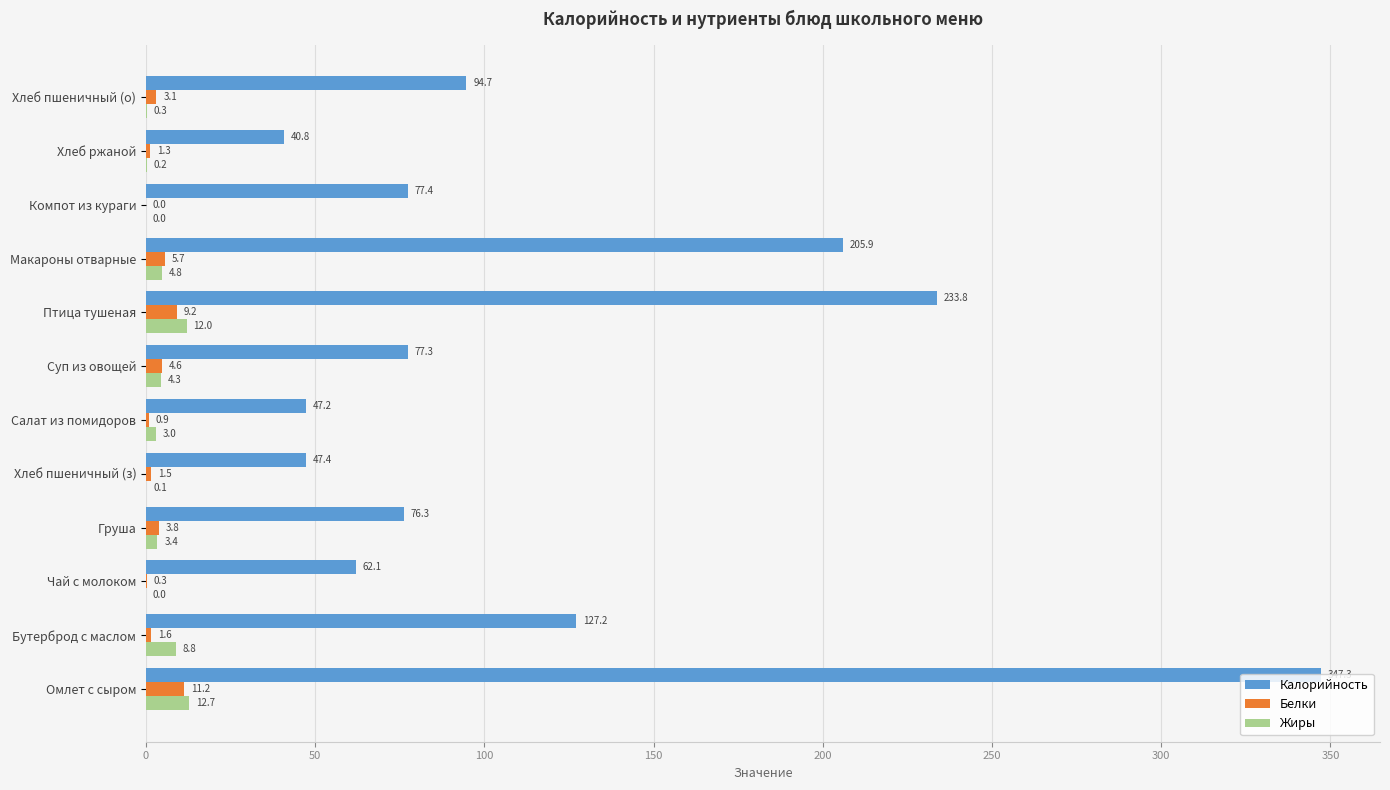

Where is Жиры nearest to the value 6?

Макароны отварные